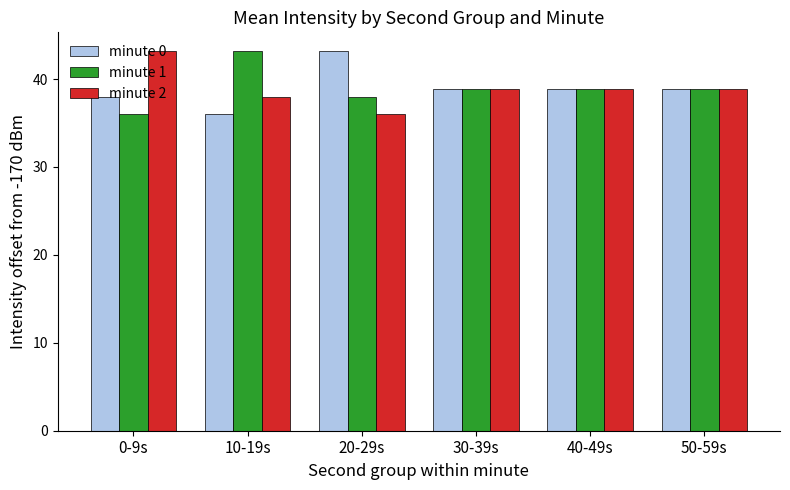

Reading left to right, what are all the values shown in this chart?

minute 0: 0-9s=38.0	10-19s=36.0	20-29s=43.2	30-39s=38.8	40-49s=38.8	50-59s=38.8
minute 1: 0-9s=36.0	10-19s=43.2	20-29s=38.0	30-39s=38.8	40-49s=38.8	50-59s=38.8
minute 2: 0-9s=43.2	10-19s=38.0	20-29s=36.0	30-39s=38.8	40-49s=38.8	50-59s=38.8